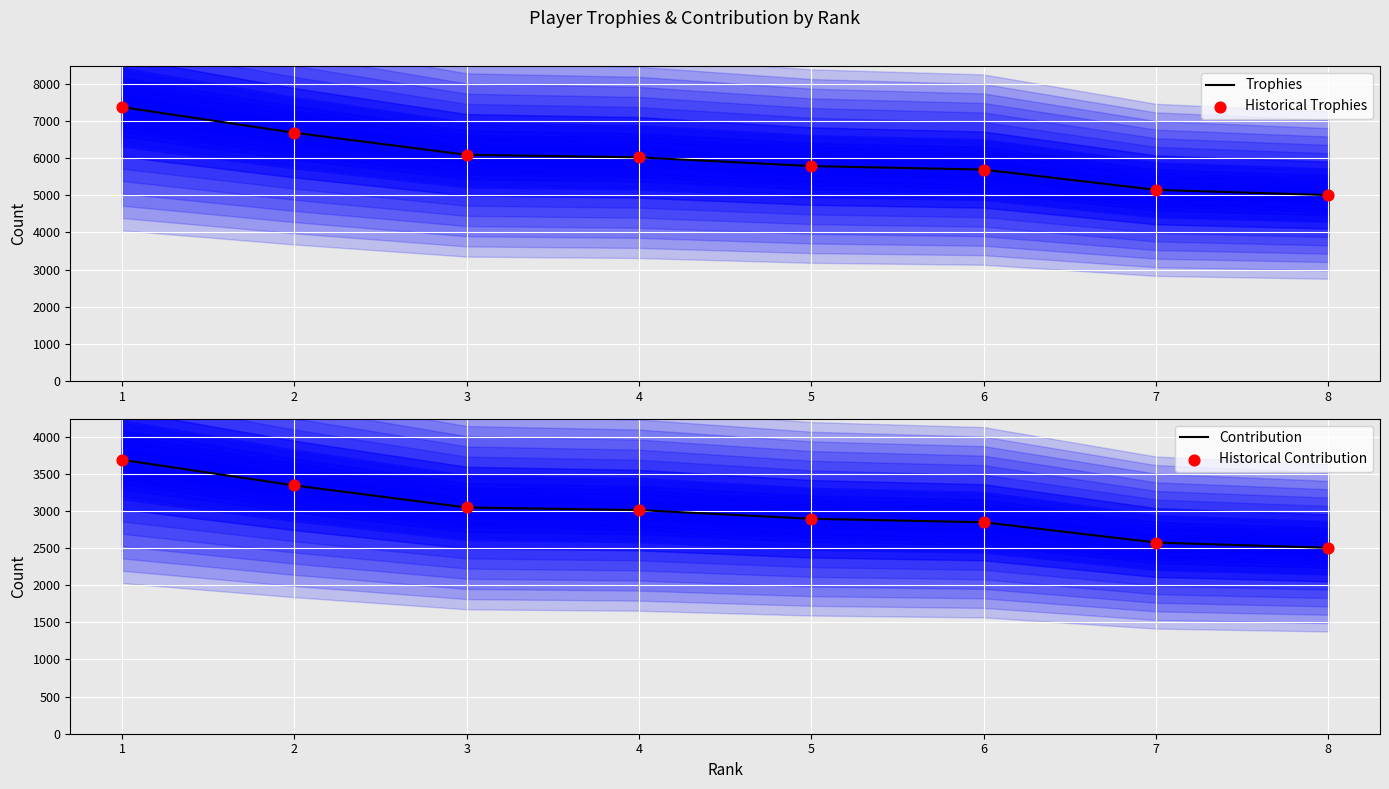

What are all the series names shown in the legend?

Trophies, Historical Trophies, Contribution, Historical Contribution